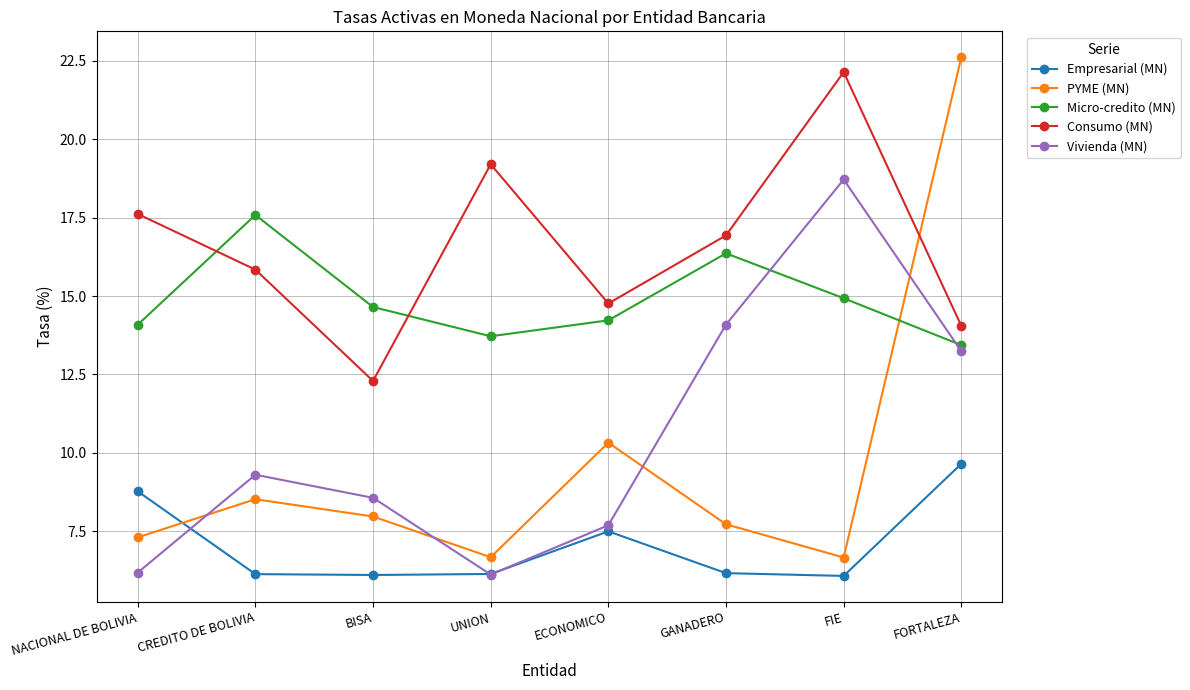

What is the difference between the maximum and minimum values in the PYME (MN) series?

15.9